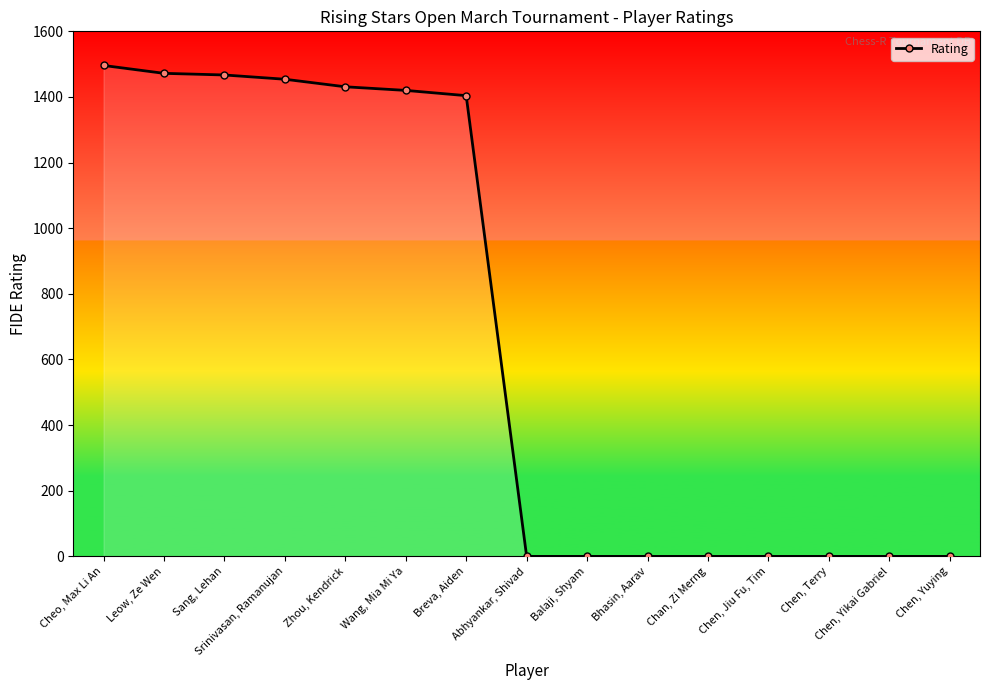

True or false: the data shows -478 at Chen, Yikai Gabriel.

False